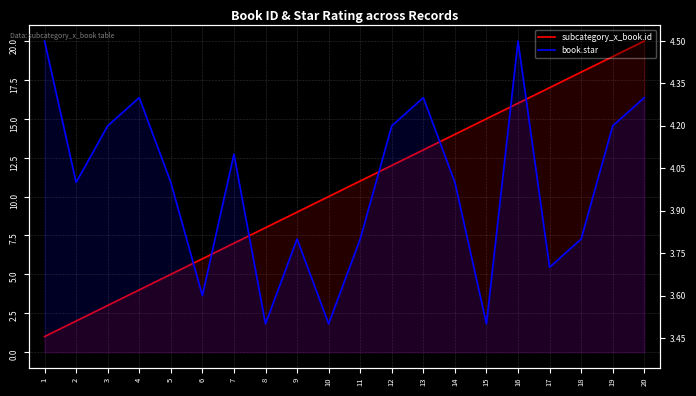

Rank the categories by book.star value from lowest to highest.

8, 10, 15, 6, 17, 9, 11, 18, 2, 5, 14, 7, 3, 12, 19, 4, 13, 20, 1, 16